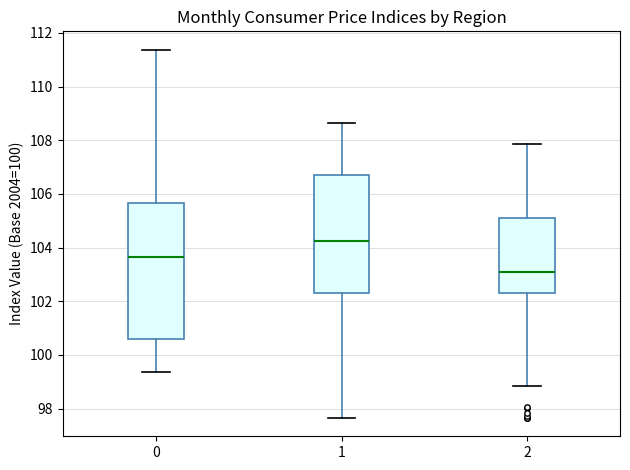

Which box's median line is the highest?

1